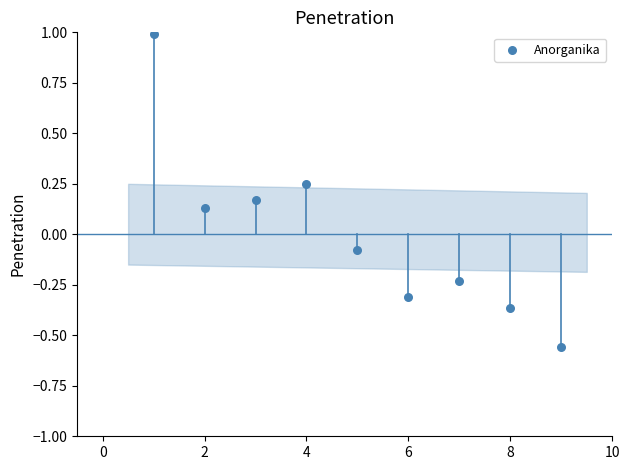

What is the average X value?

5.0